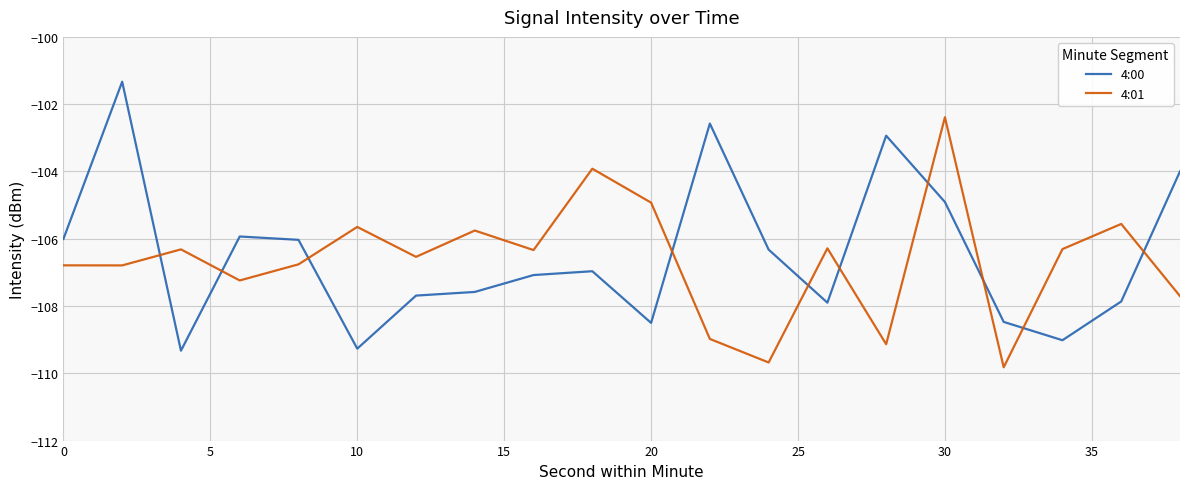

True or false: 4:01 and 4:00 cross at least once.

True